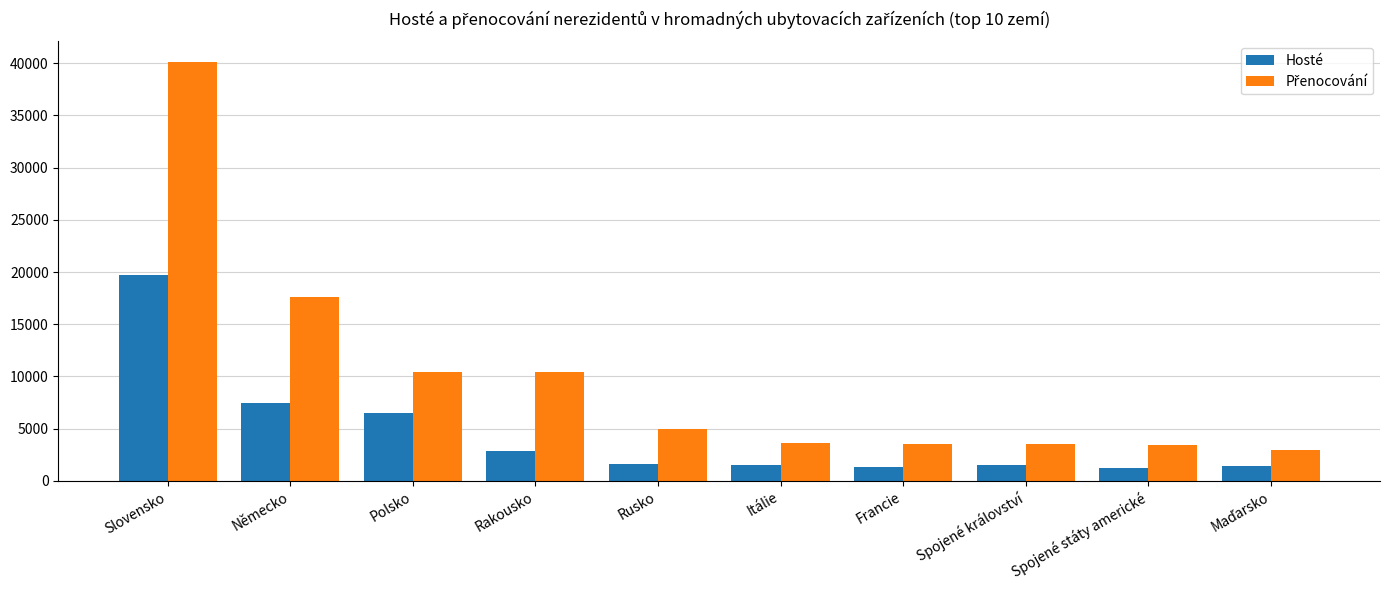

What position from the right is Slovensko?

10